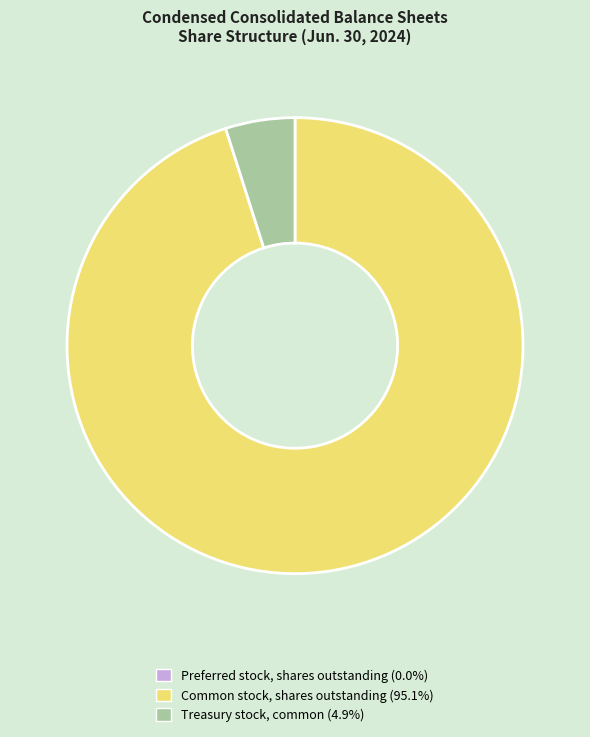

Is Common stock, shares outstanding (95.1%) the majority of the pie?

Yes